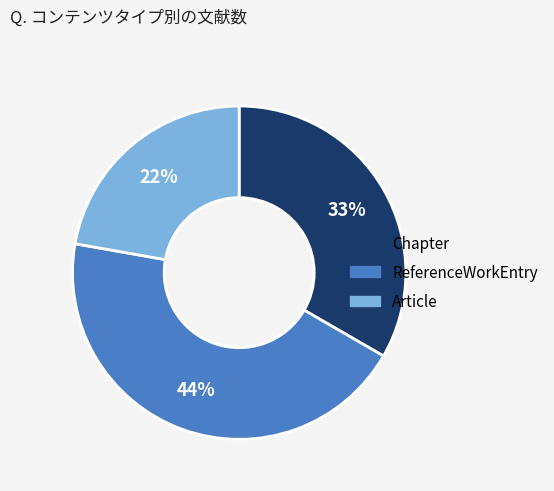

To the nearest percent, what is the difference between the largest and smallest slice percentages?

22%